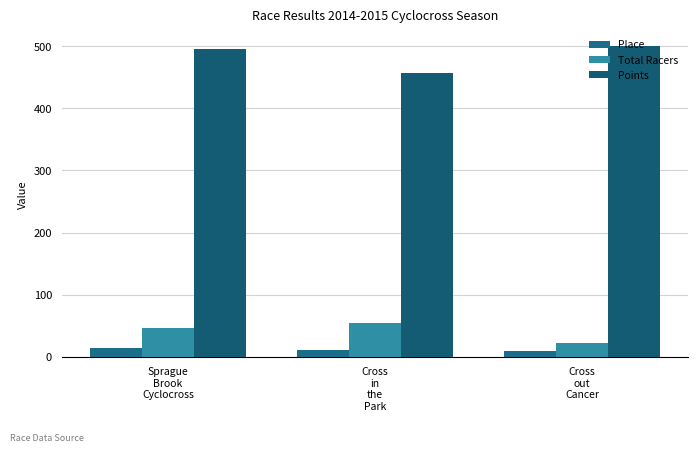

Reading right to left, extract all data points from this chart.

Place: Cross
out
Cancer=9.0	Cross
in
the
Park=11.0	Sprague
Brook
Cyclocross=15.0
Total Racers: Cross
out
Cancer=22.0	Cross
in
the
Park=54.0	Sprague
Brook
Cyclocross=46.0
Points: Cross
out
Cancer=499.9	Cross
in
the
Park=457.2	Sprague
Brook
Cyclocross=496.0